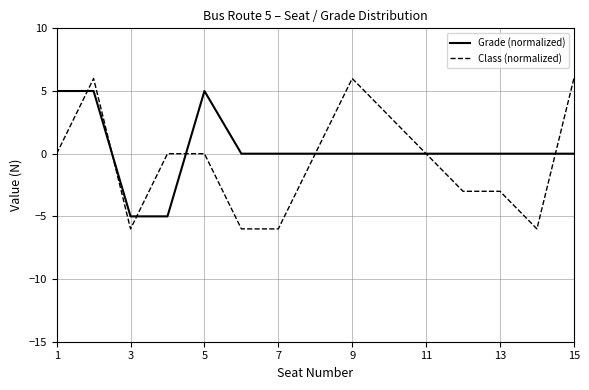

Rank the series by their maximum value, from lowest to highest.

Grade (normalized), Class (normalized)